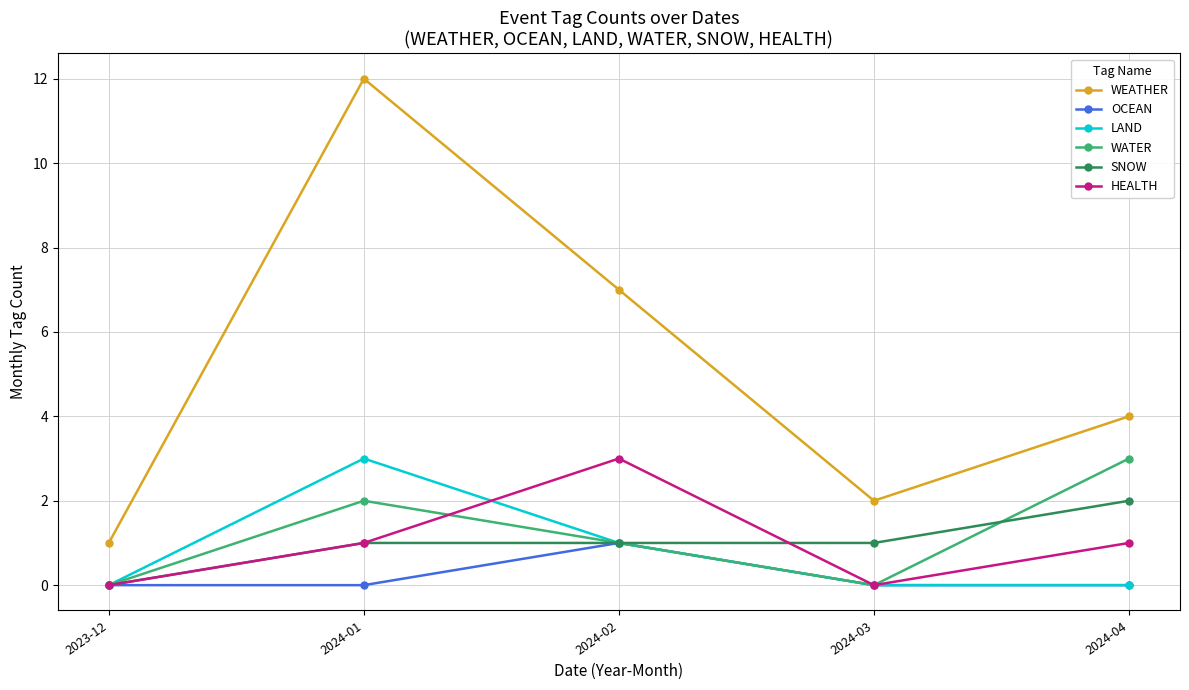

Reading left to right, extract all data points from this chart.

WEATHER: 1	12	7	2	4
OCEAN: 0	0	1	0	0
LAND: 0	3	1	0	0
WATER: 0	2	1	0	3
SNOW: 0	1	1	1	2
HEALTH: 0	1	3	0	1